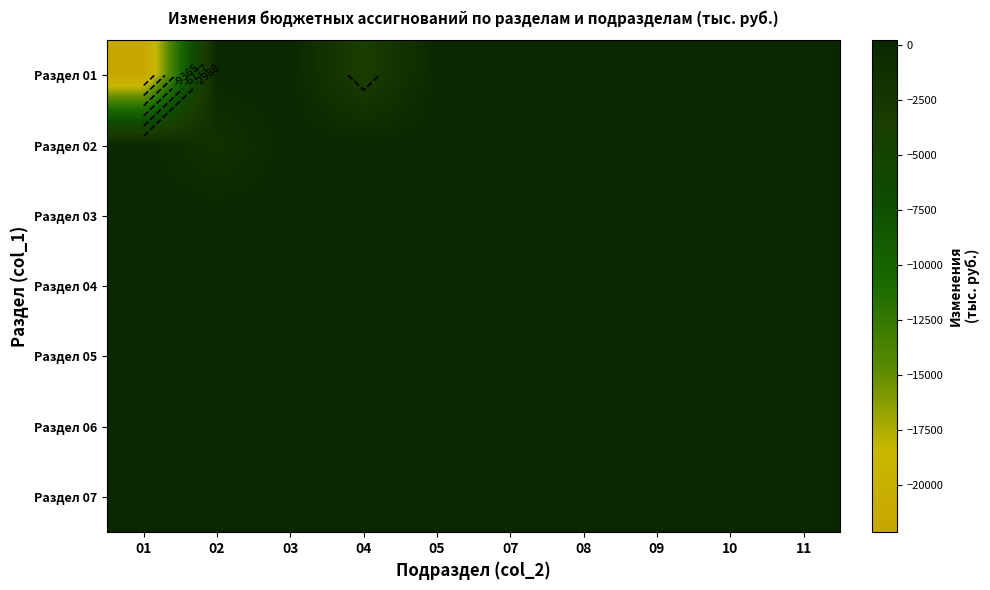

What is the difference between the Раздел 02 values at 04 and 02?

1500.0